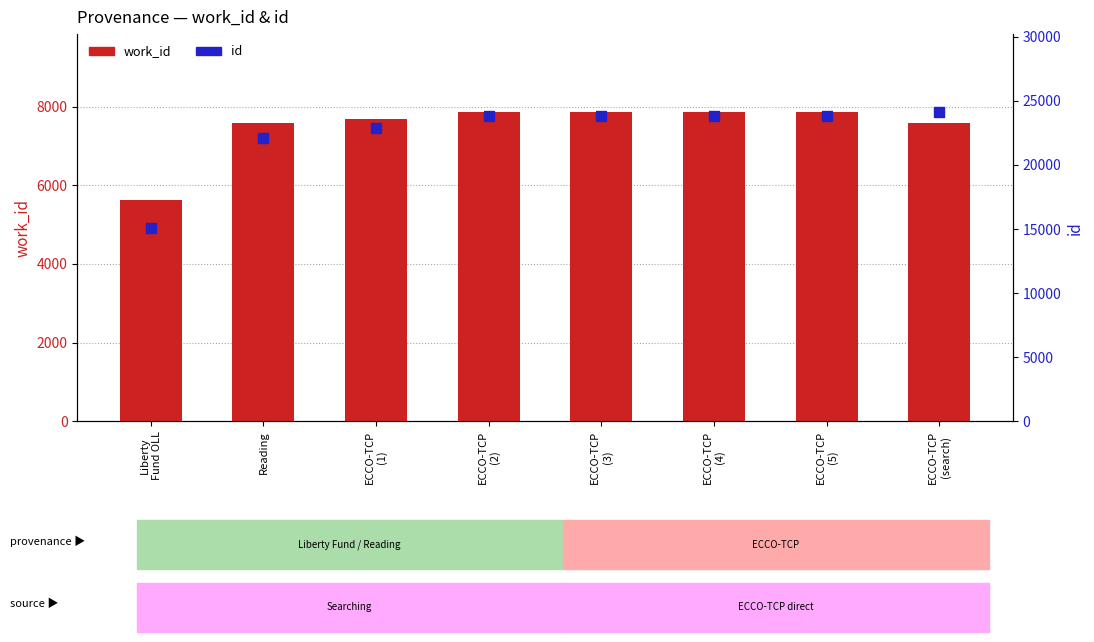

Which series reaches the minimum Y coordinate?

work_id